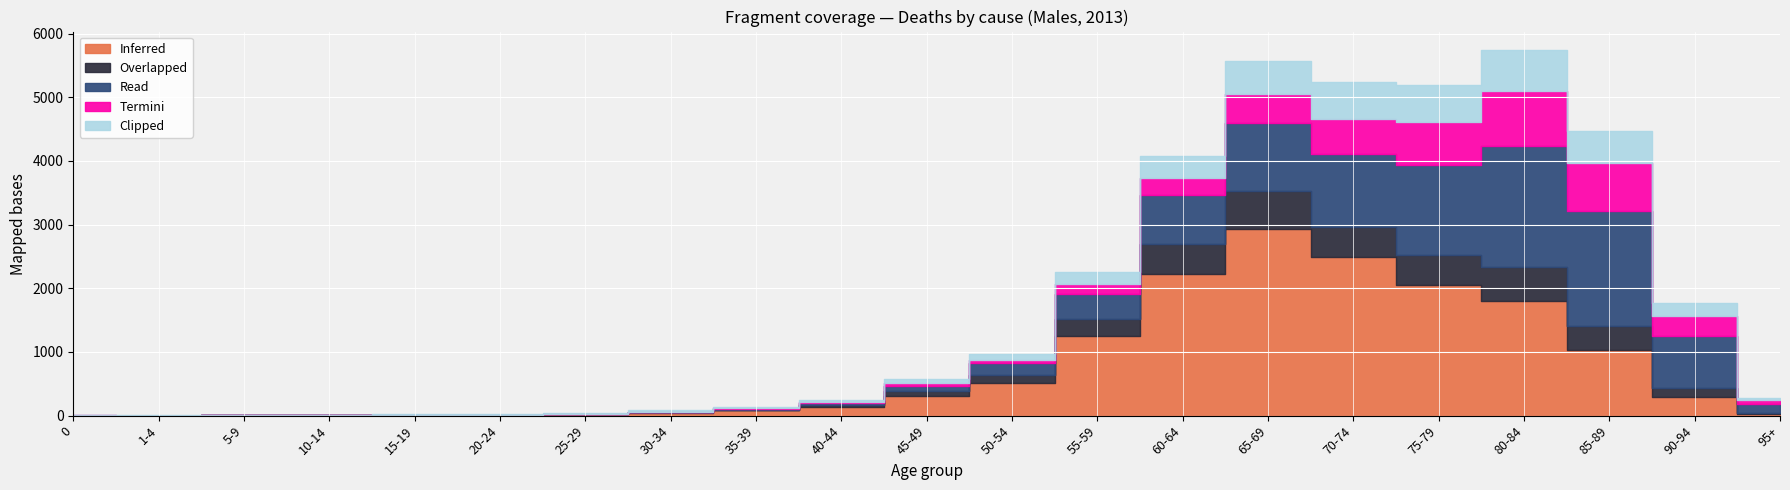

At how many categories does at least one series exceed 2220?

3